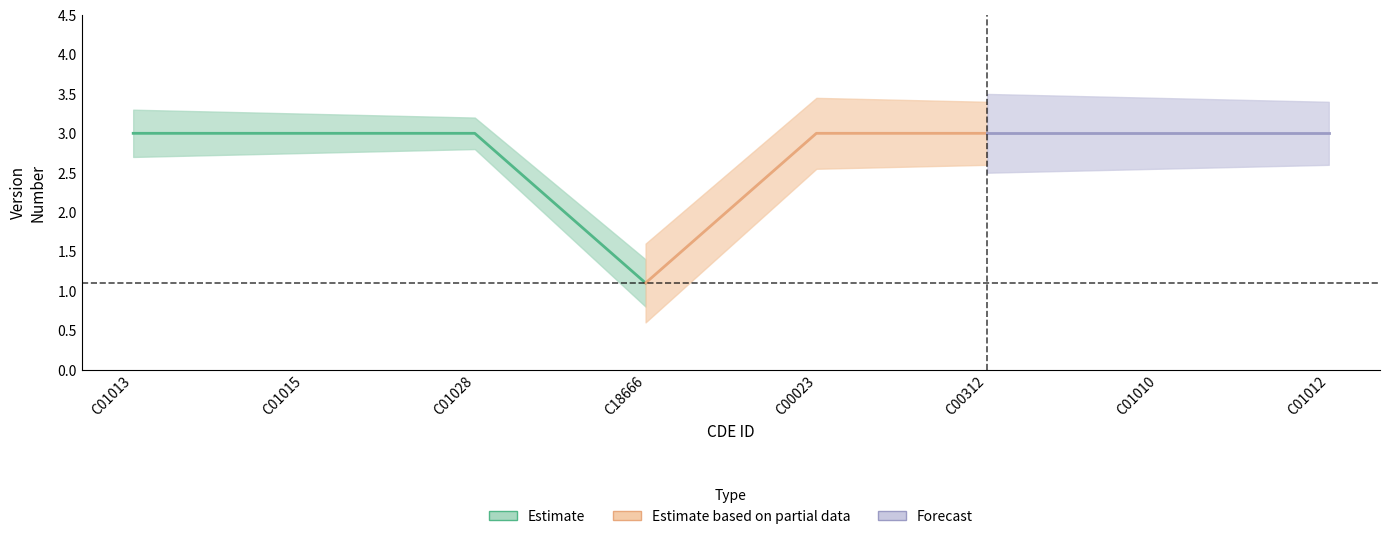

What position from the right is C01010?

2